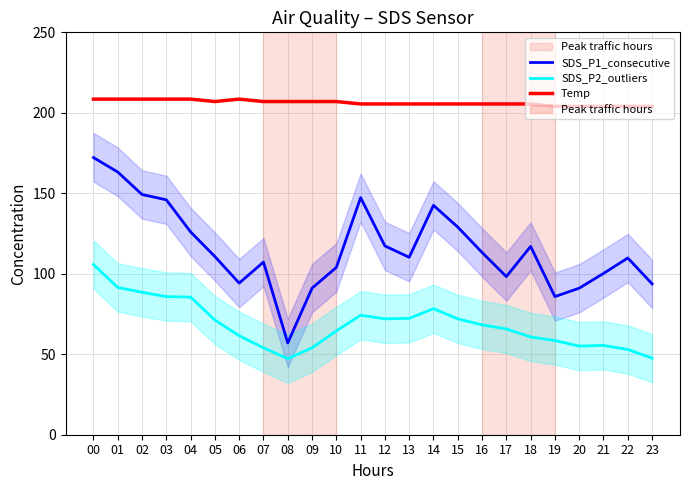

Which category has the lowest value across all series?

08